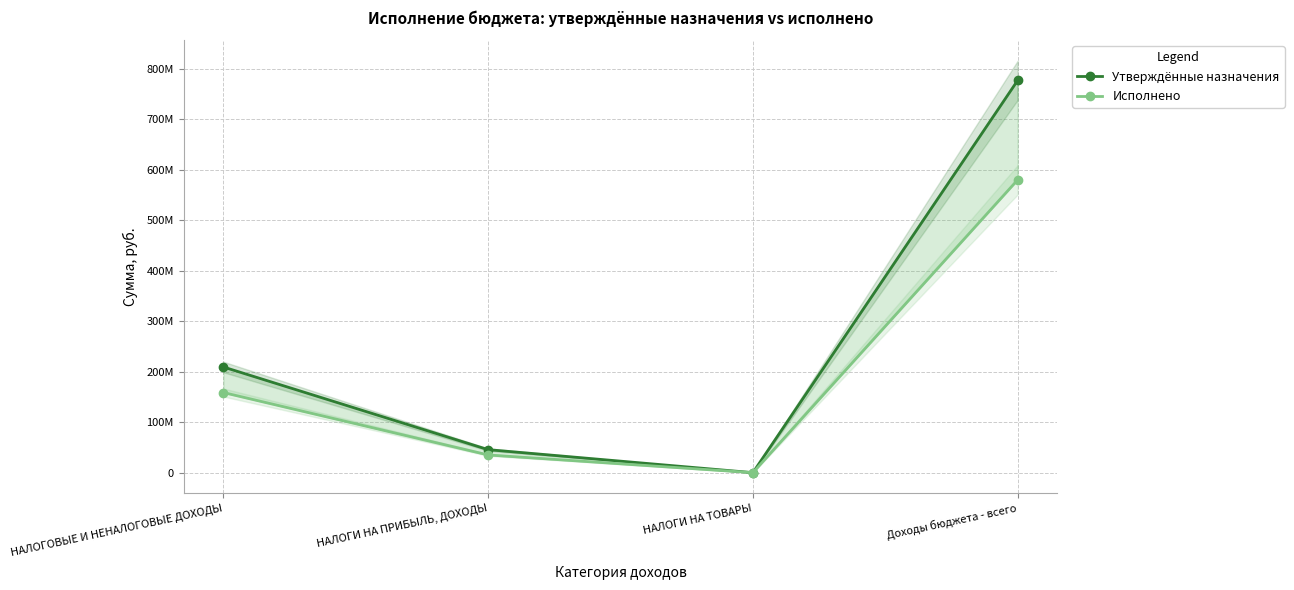

True or false: Исполнено and Утверждённые назначения intersect in this chart.

False